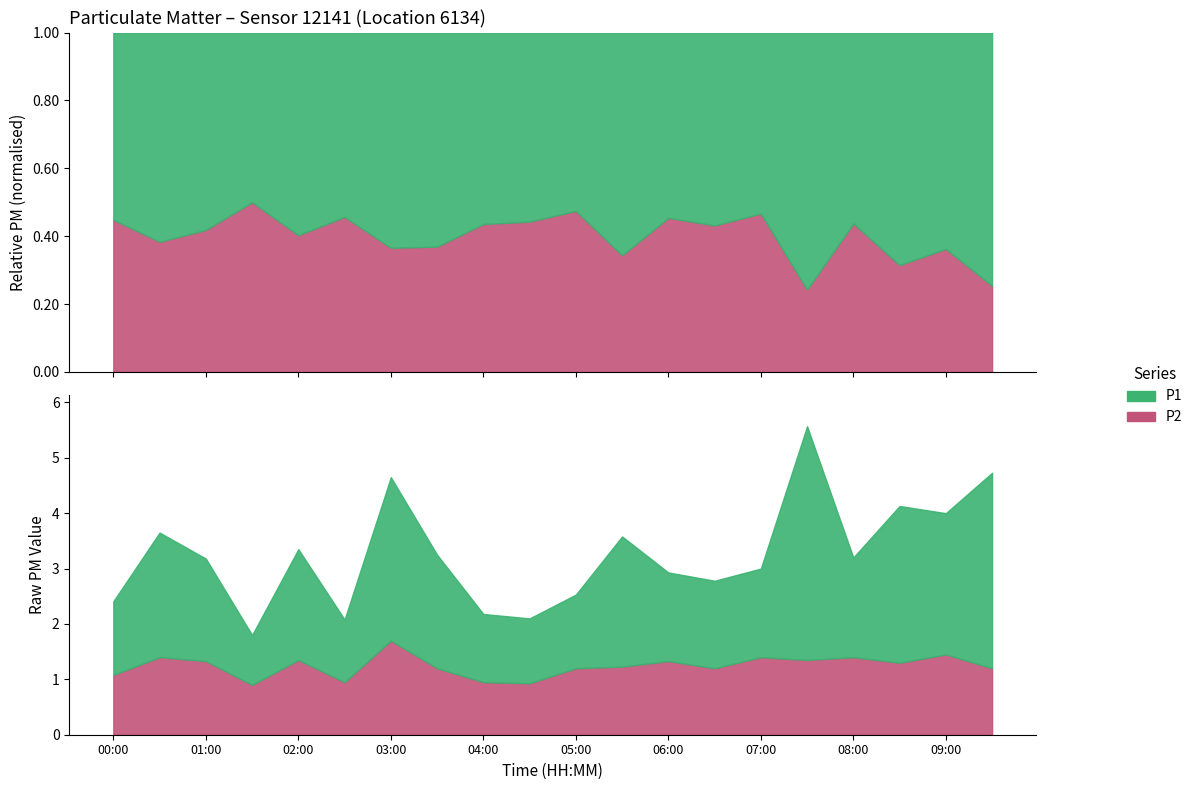

Does the chart have visible grid lines?

No